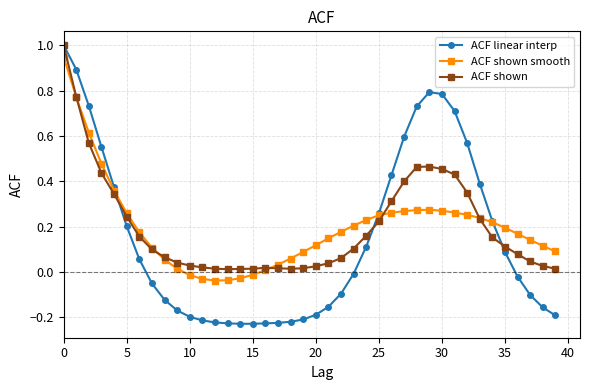

Which series has the widest spread of values?

ACF linear interp